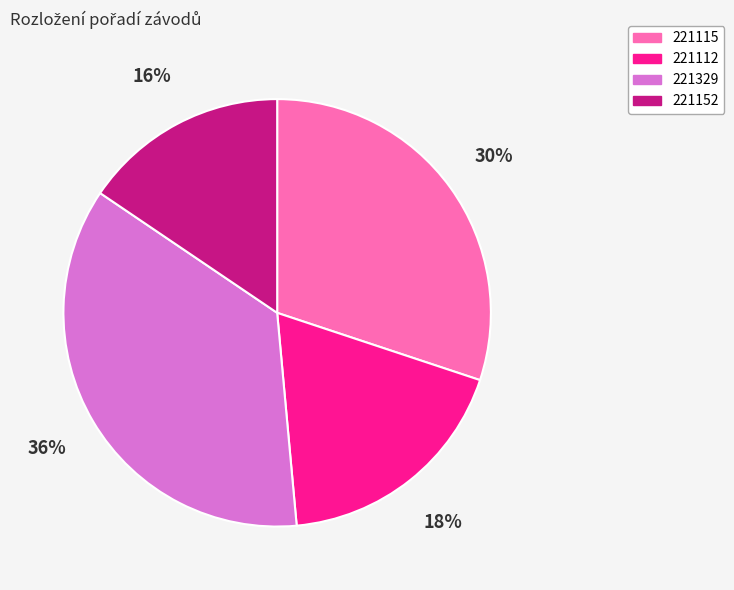

Rank the categories by value from lowest to highest.

221152, 221112, 221115, 221329